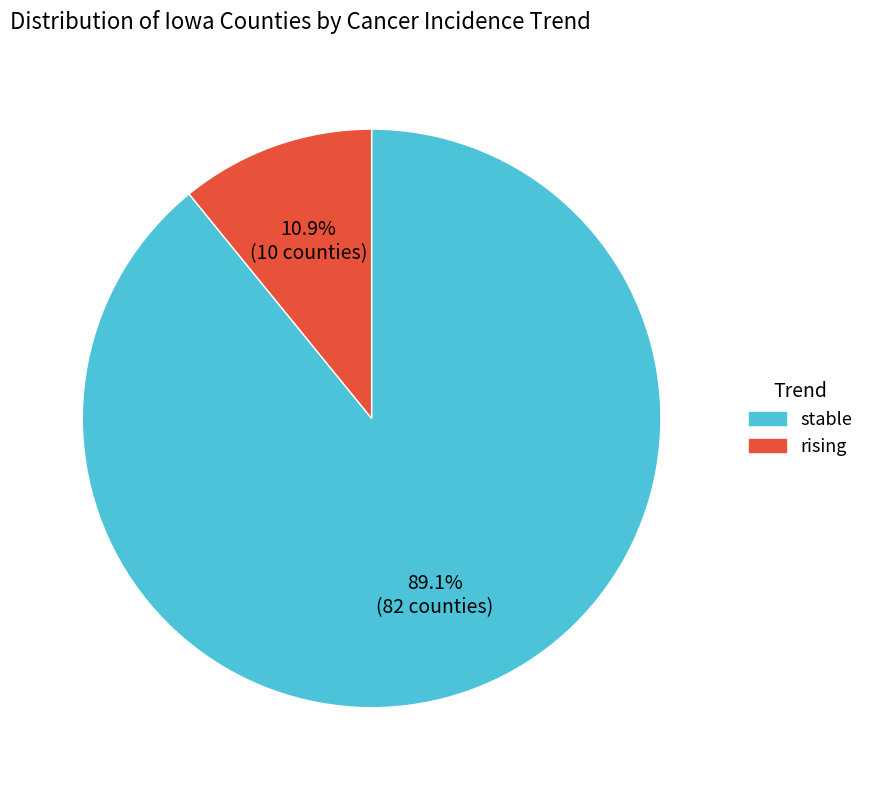

How many segments does this pie chart have?

2